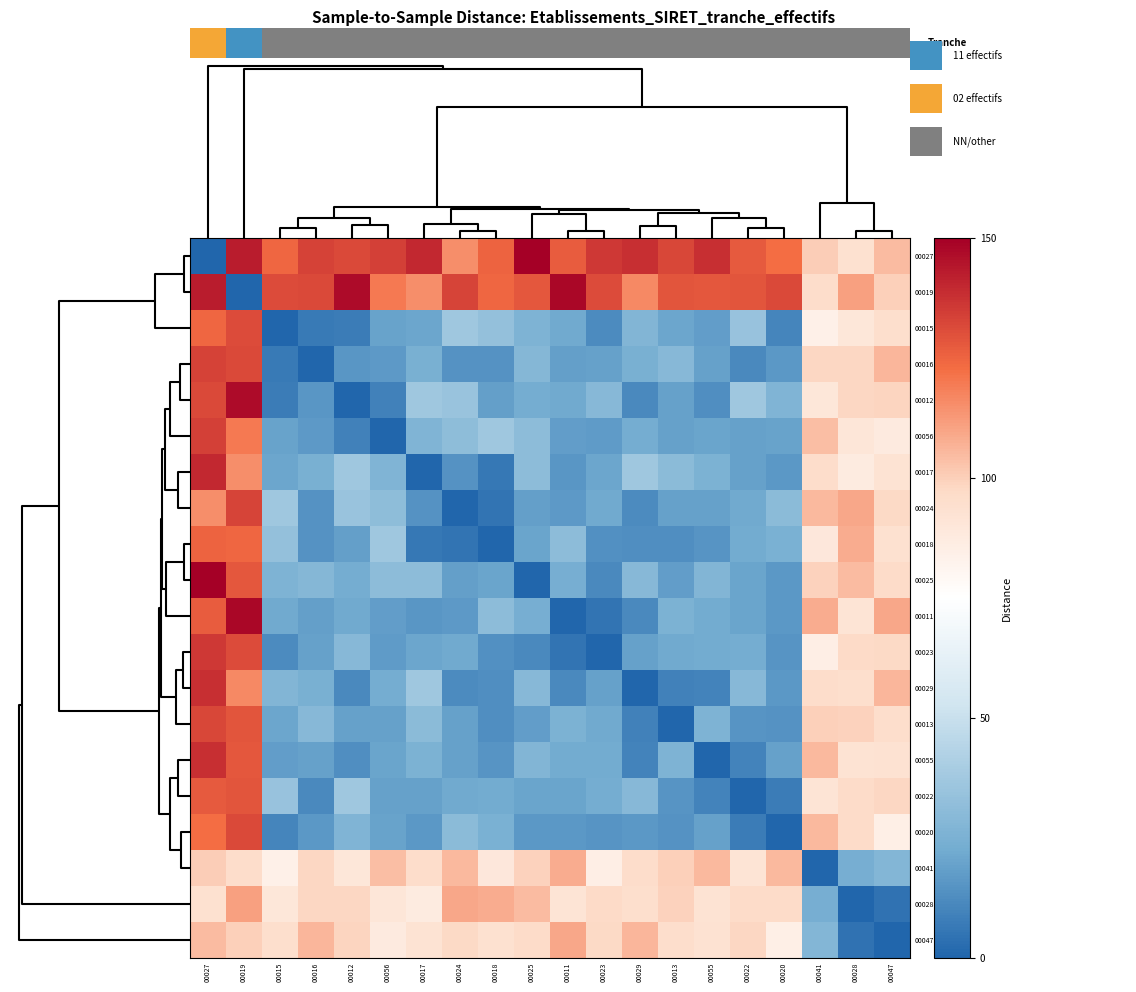

List the series in order of their peak value, lowest first.

00041, 00047, 00028, 00018, 00022, 00015, 00020, 00013, 00024, 00016, 00056, 00023, 00055, 00029, 00017, 00012, 00019, 00011, 00027, 00025